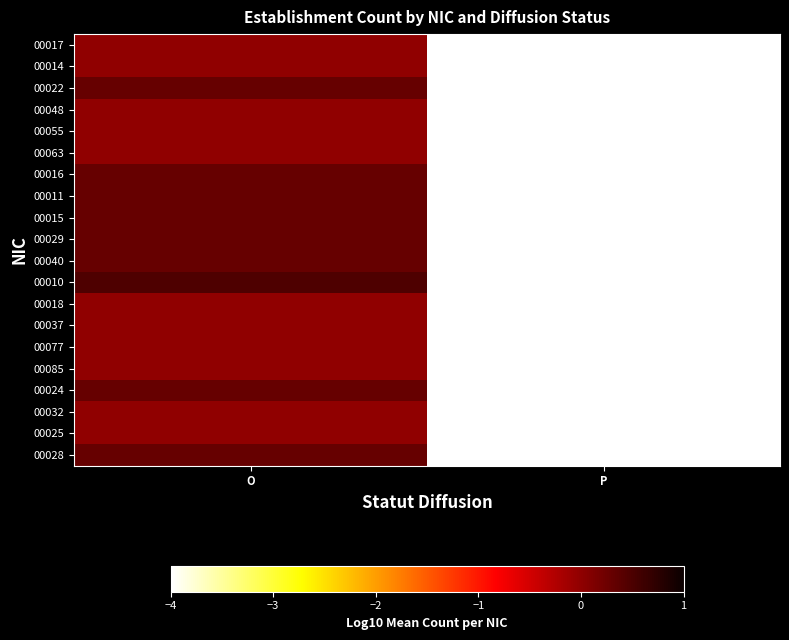

At which category does the chart reach its peak across all series?

O